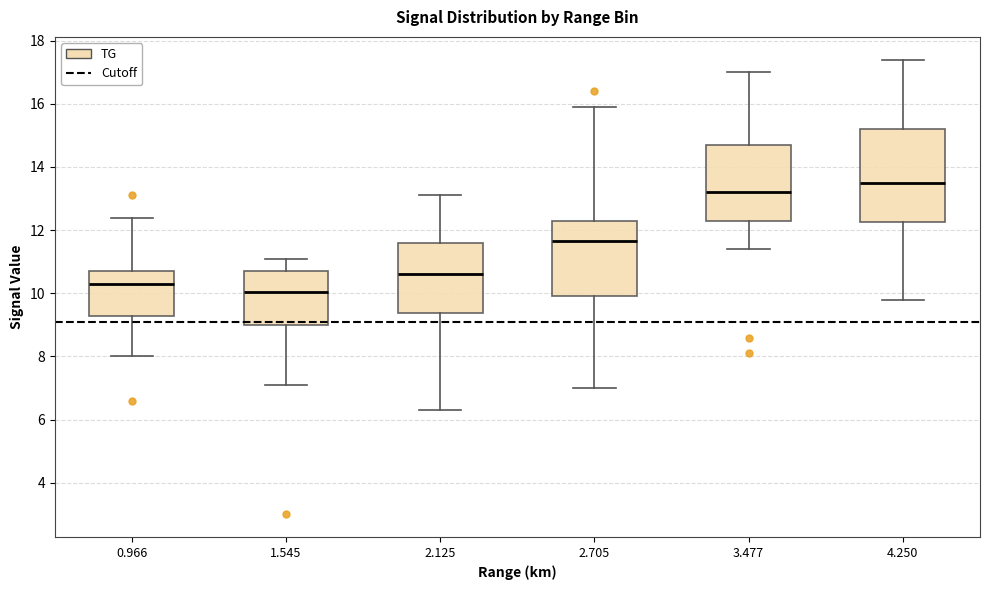

Where does the median line of the box at x = 2.125 sit on the y-axis? The values are not printed on the chart, so give them approximately, as read against the axis.

10.6